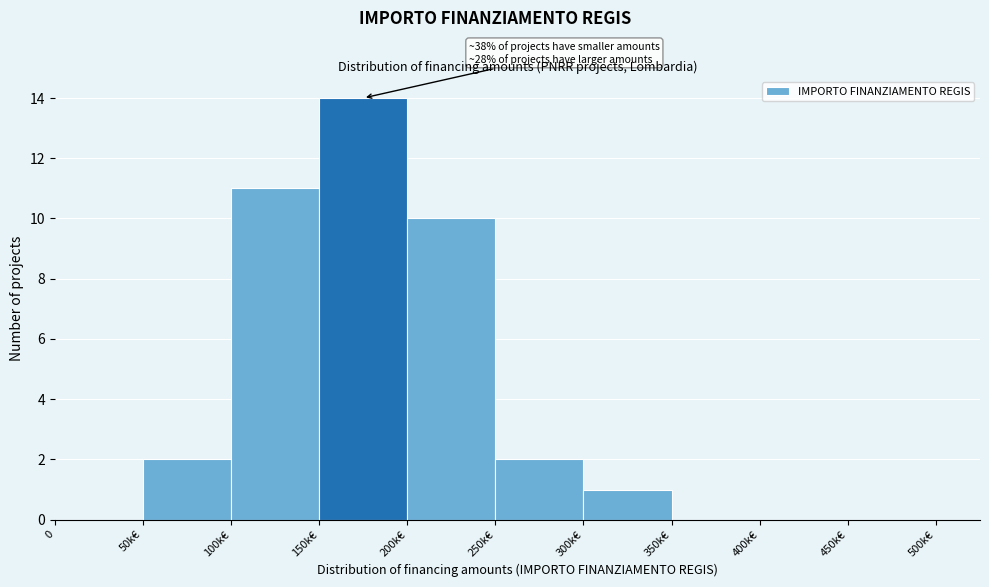

Reading right to left, what are all the values shown in this chart?

450k€=0	400k€=0	350k€=0	300k€=1	250k€=2	200k€=10	150k€=14	100k€=11	50k€=2	0=0